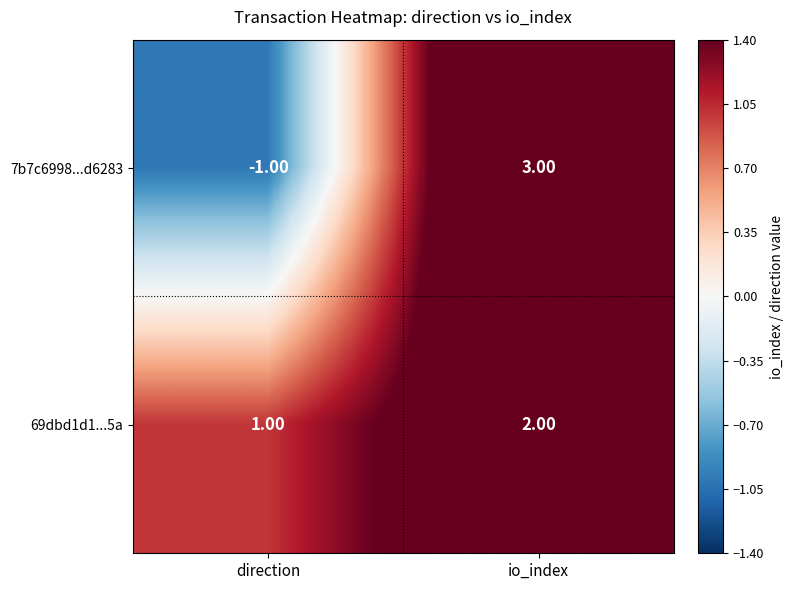

Where is 69dbd1d1...5a nearest to the value 1?

direction